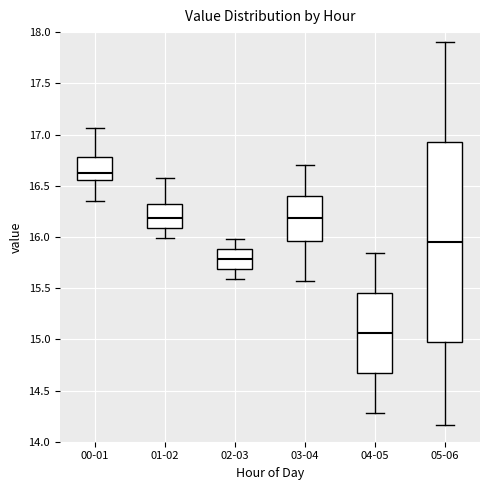

Which box is the tallest, from its lower edge to its upper edge?

05-06